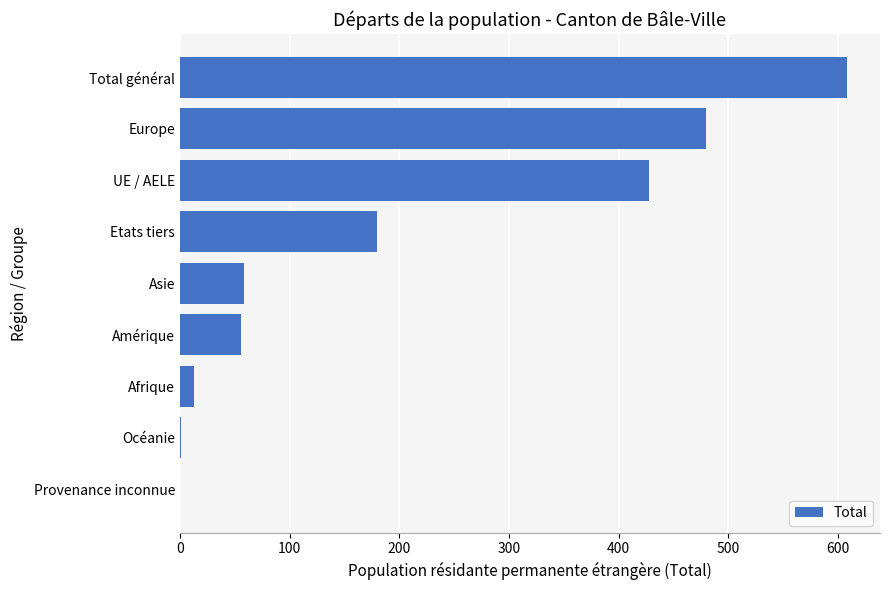

What is the sum of all values?

1824